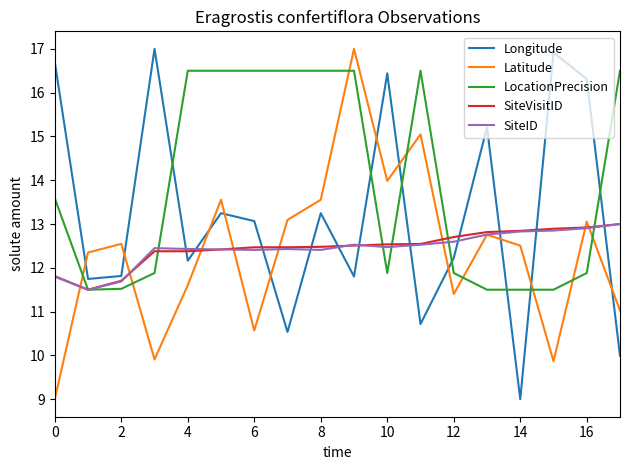

Which series has the largest total across all categories?

LocationPrecision